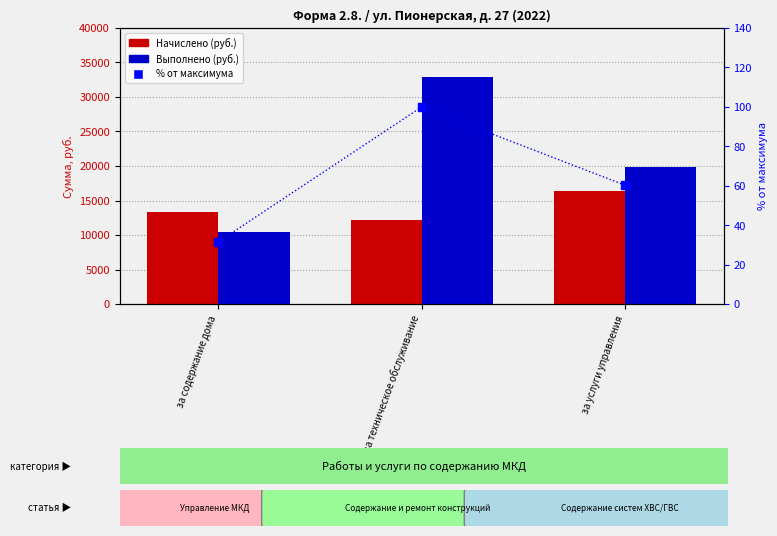

What is the value of the % от максимума bar at the 1st from the left?

31.6